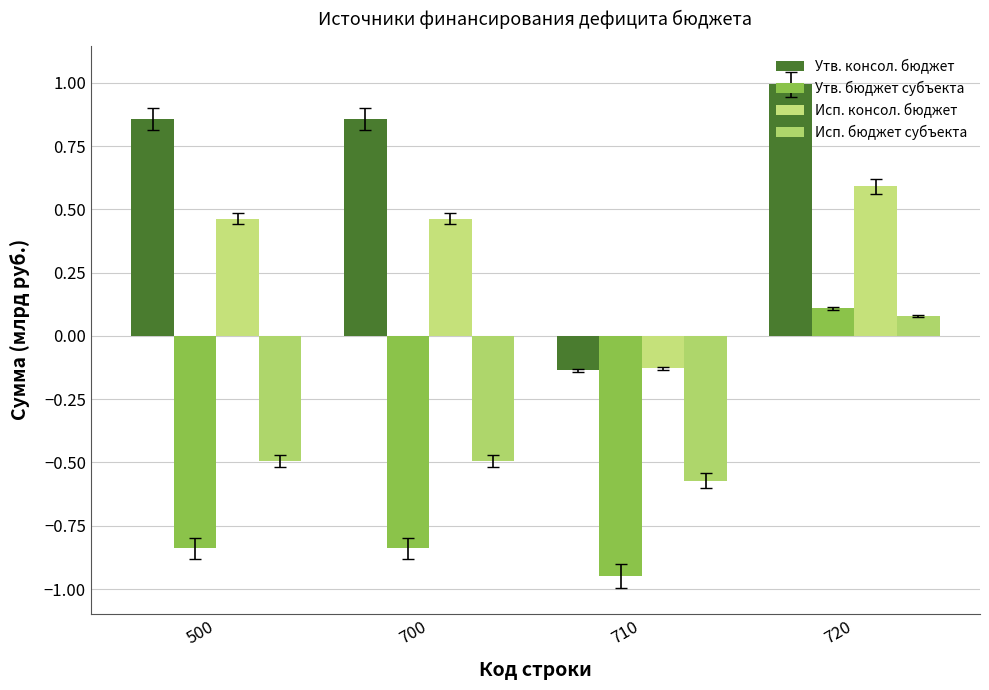

Rank the series at 500 from highest to lowest value.

Утв. консол. бюджет, Исп. консол. бюджет, Исп. бюджет субъекта, Утв. бюджет субъекта